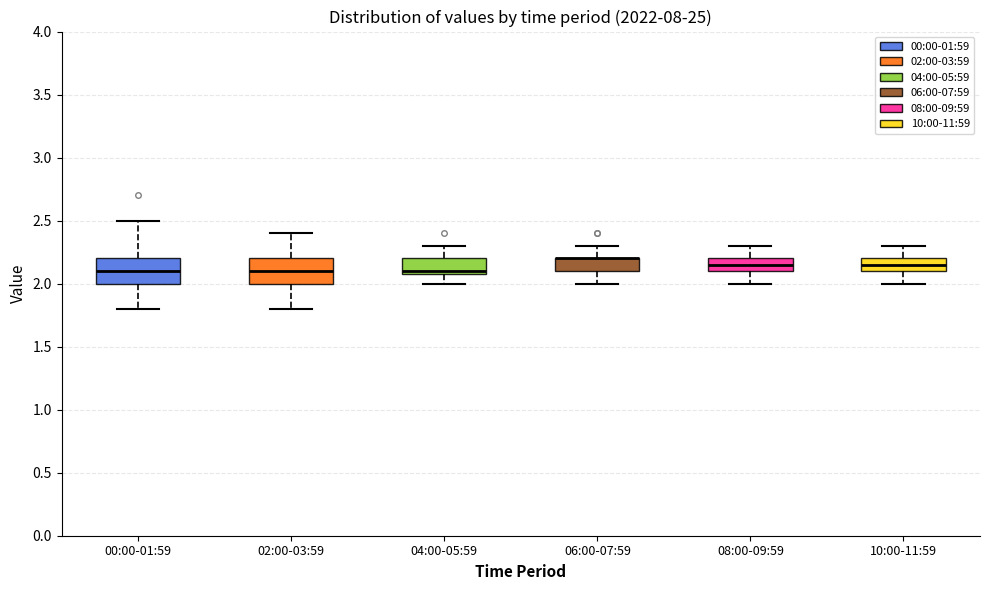

Reading left to right, read every box against the y-axis: the position of its median line, the range the box covers, and the ends of its whiskers. The values are not printed on the chart, so give them approximately, as read against the axis.

00:00-01:59: median 2.10, box 2.00 to 2.20, whiskers 1.80 to 2.50
02:00-03:59: median 2.10, box 2.00 to 2.20, whiskers 1.80 to 2.40
04:00-05:59: median 2.10 (just above the box's lower edge), box 2.10 to 2.20, whiskers 2.00 to 2.30
06:00-07:59: median 2.20 (drawn on the box's upper edge), box 2.10 to 2.20, whiskers 2.00 to 2.30
08:00-09:59: median 2.15, box 2.10 to 2.20, whiskers 2.00 to 2.30
10:00-11:59: median 2.15, box 2.10 to 2.20, whiskers 2.00 to 2.30